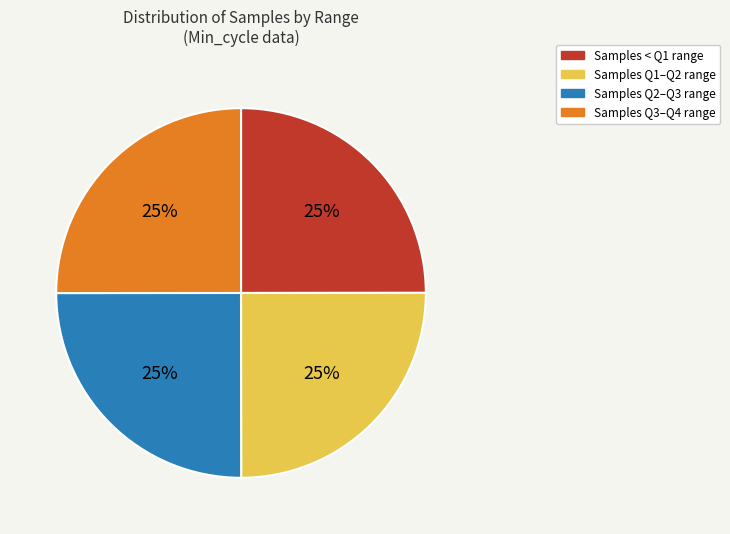

Does Samples Q2–Q3 range account for over 50% of the chart?

No